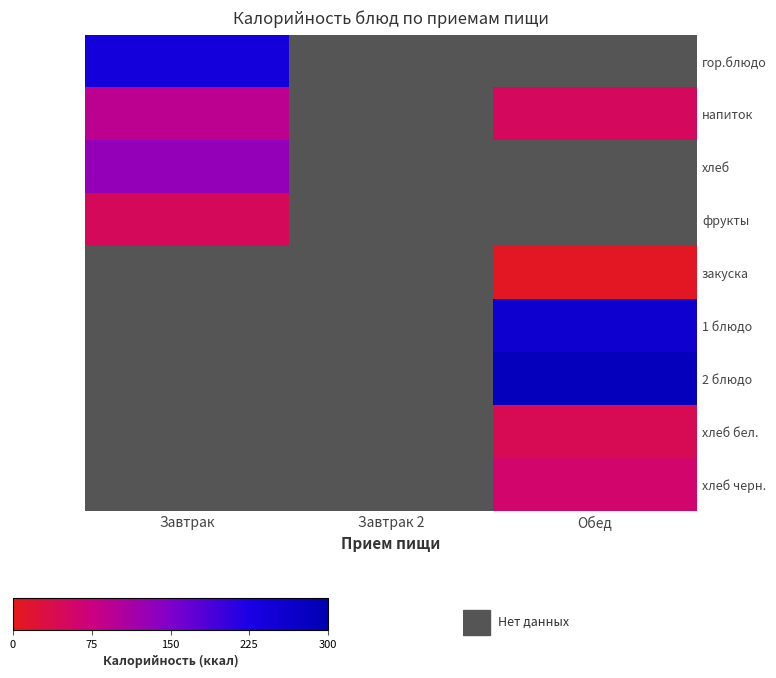

Which has a higher value, Завтрак 2 or Завтрак?

Завтрак